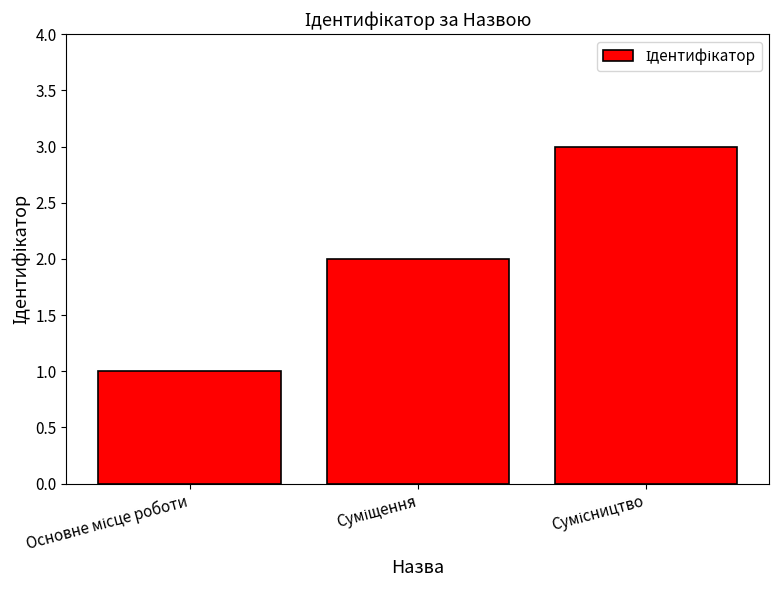

Count the number of data series in this chart.

1